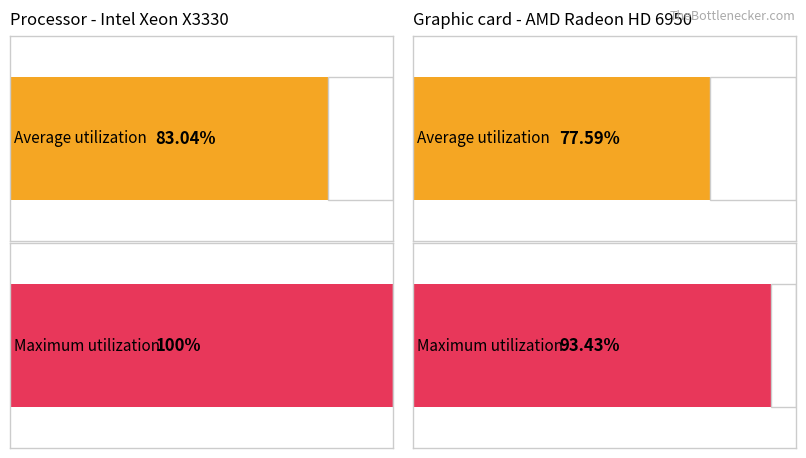

How many series are shown in this chart?

2